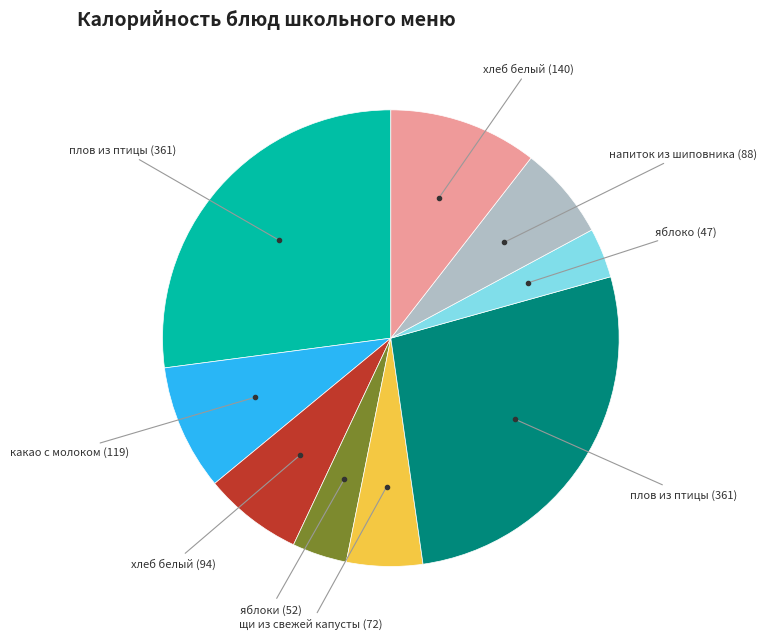

Does any single category account for the majority?

No